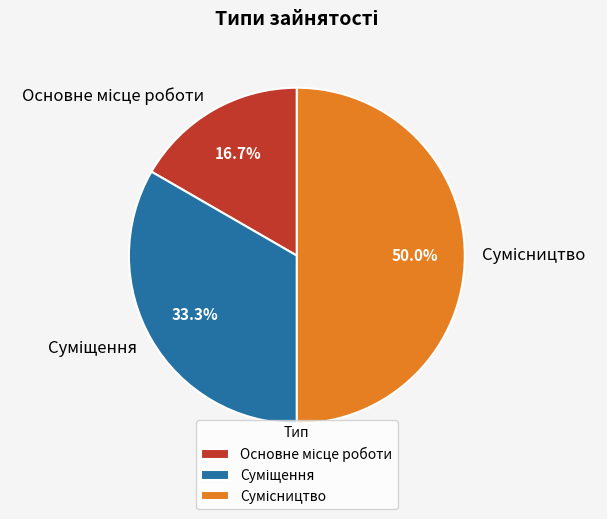

How many slices are in this pie chart?

3